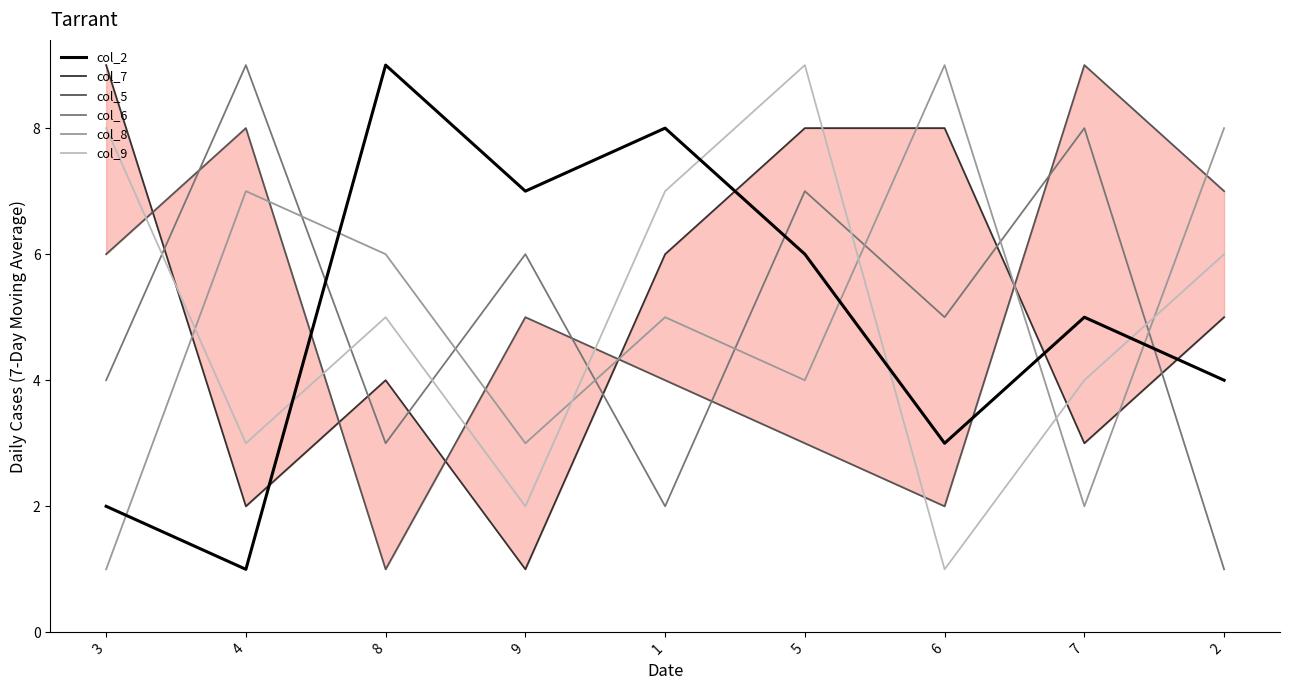

What are all the series names shown in the legend?

col_2, col_7, col_5, col_6, col_8, col_9